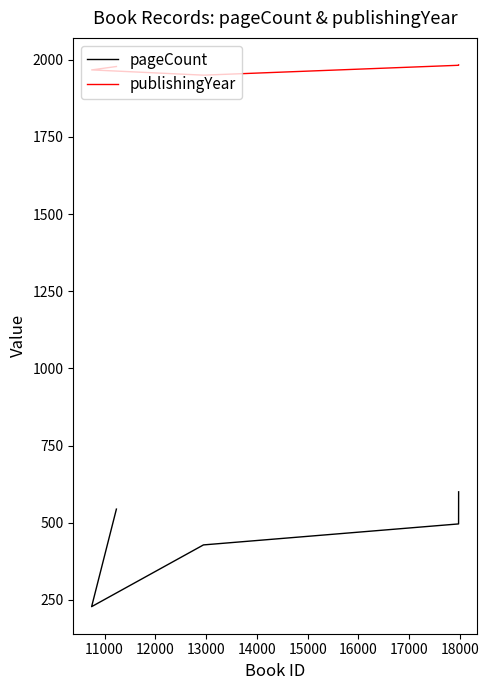

What is the difference between the maximum and minimum values in the pageCount series?

372